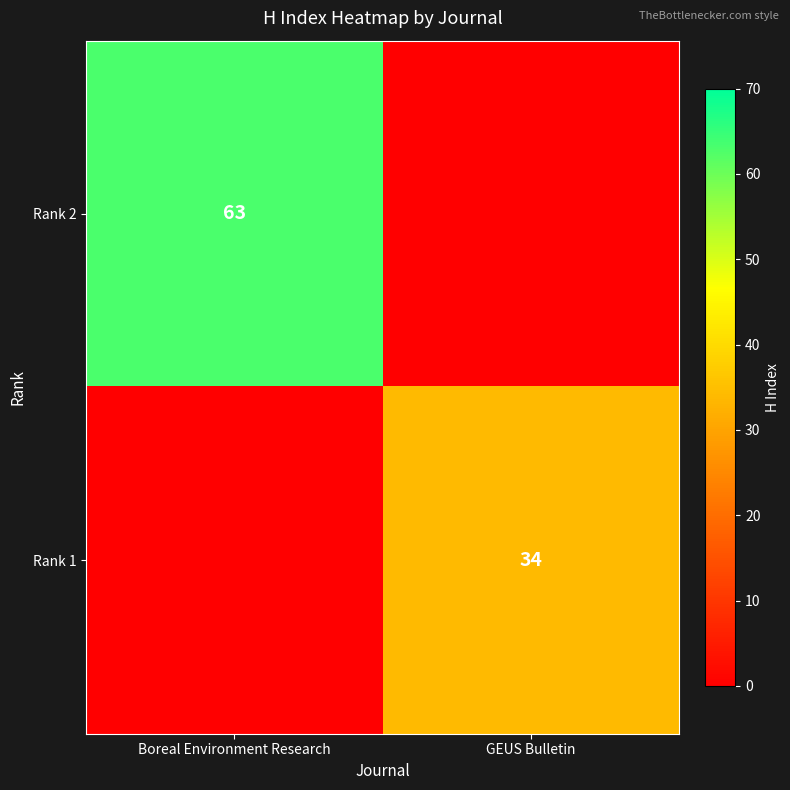

True or false: Rank 1 has a value of 22 at GEUS Bulletin.

False